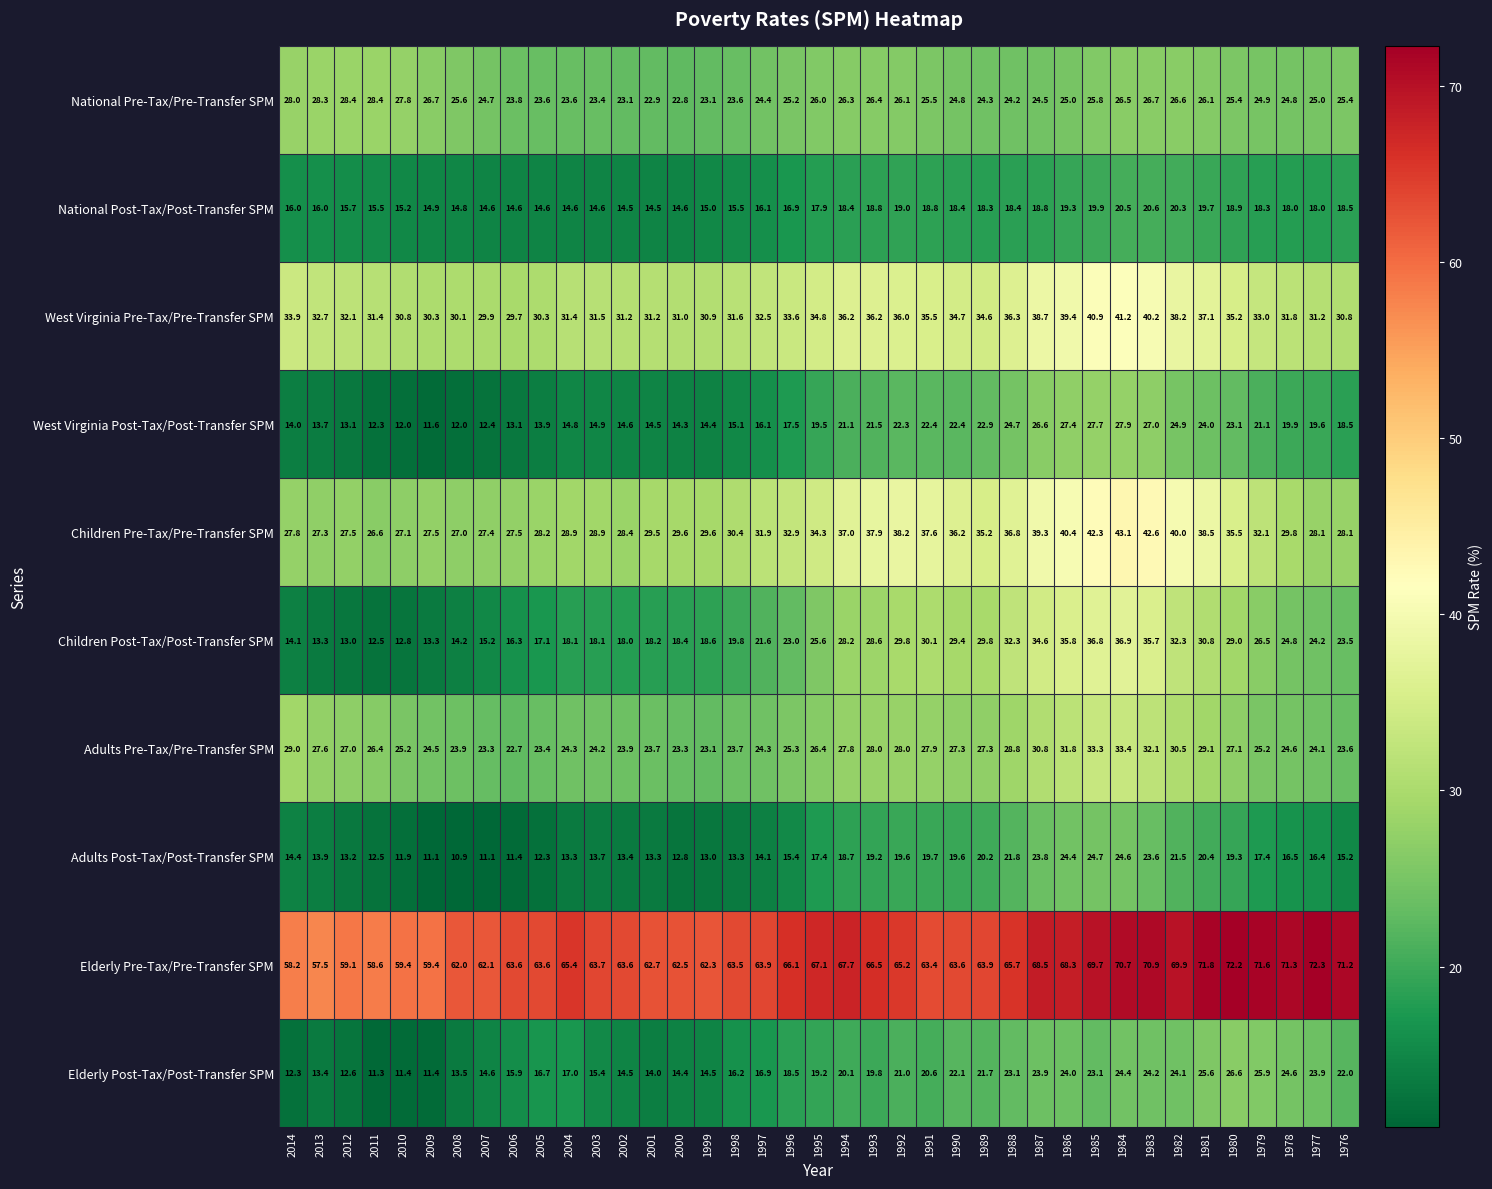

Is it true that Children Post-Tax/Post-Transfer SPM equals 34.4 at 1998?

False